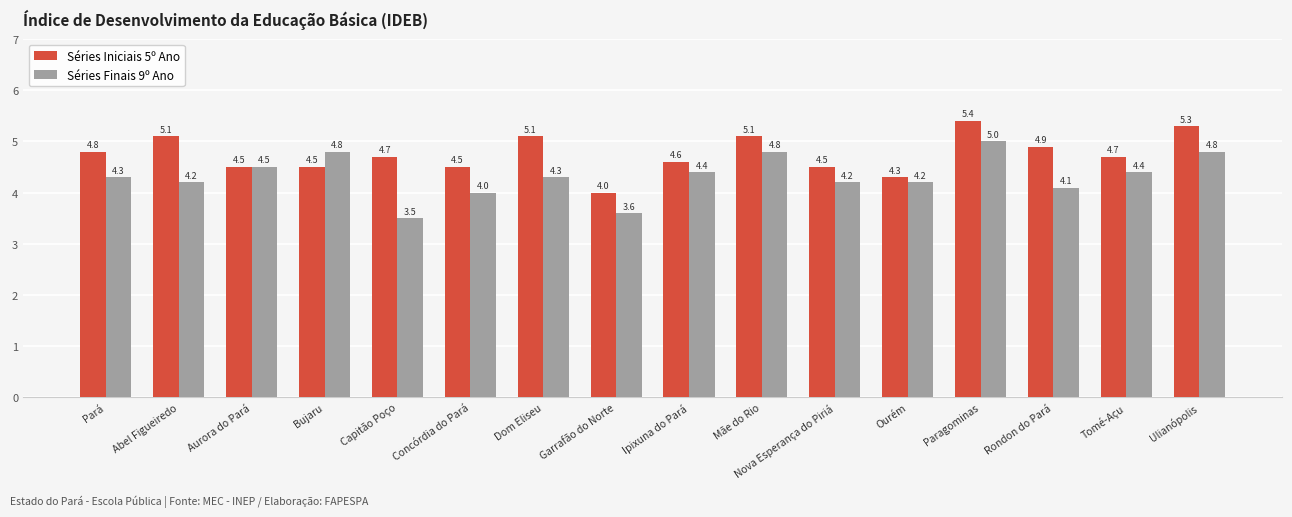

What is the value of the Séries Iniciais 5º Ano bar at the 14th from the left?

4.9